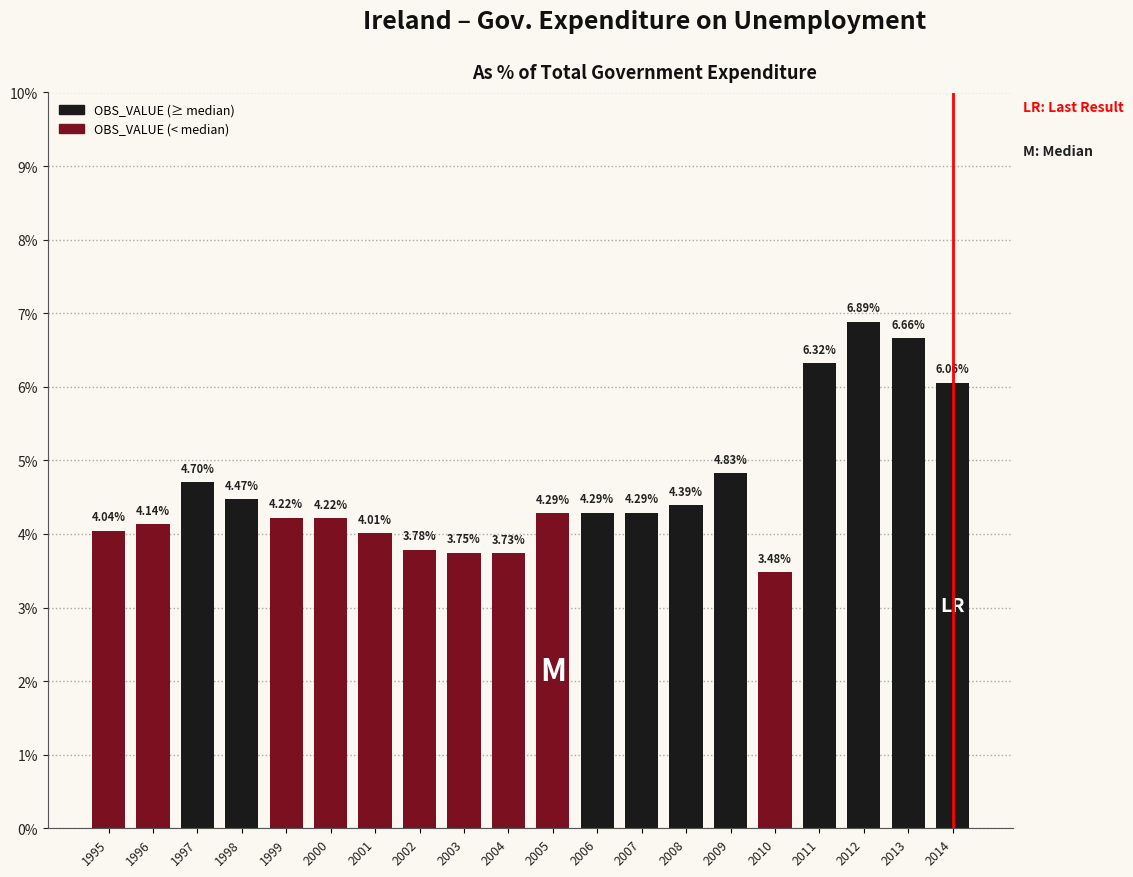

At which category does the chart reach its minimum across all series?

2010